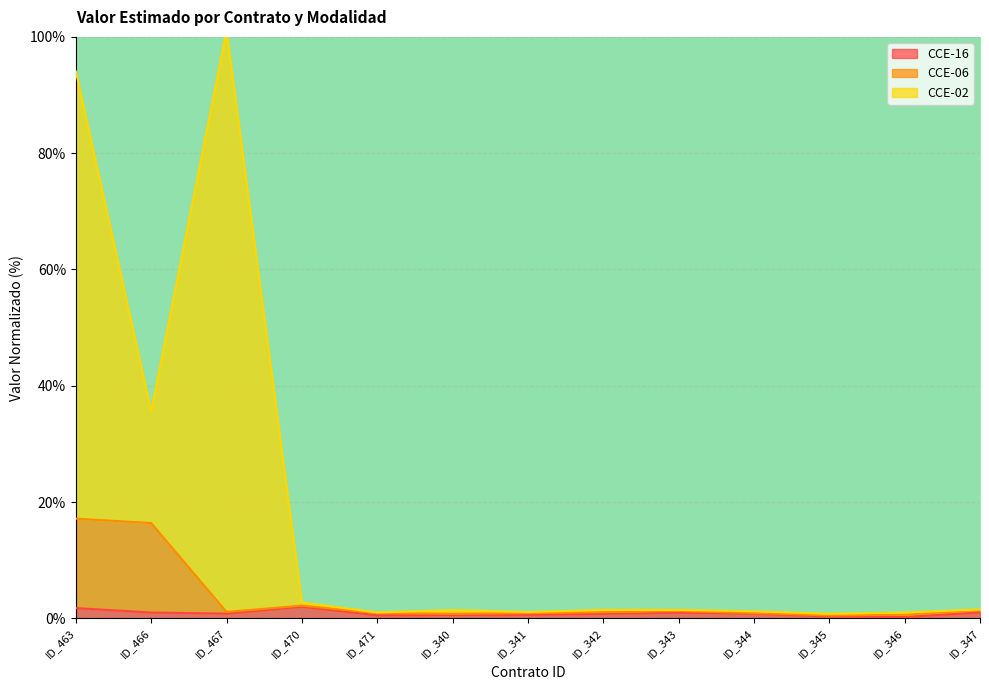

Rank the series by their maximum value, from highest to lowest.

CCE-02, CCE-06, CCE-16